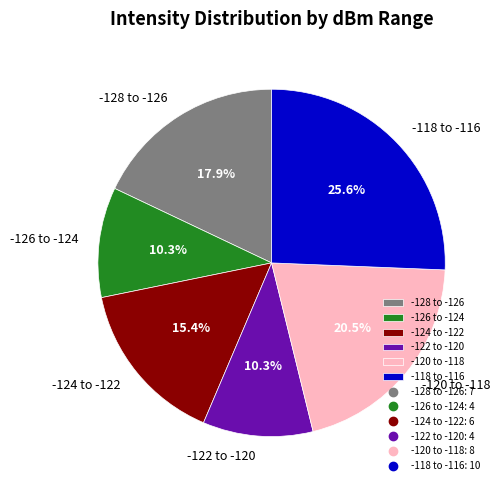

Which slice is the largest?

-118 to -116